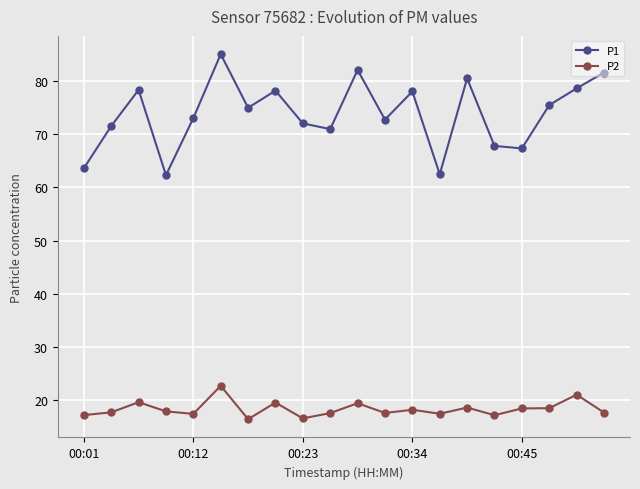

What is the greatest value displayed?

85.0